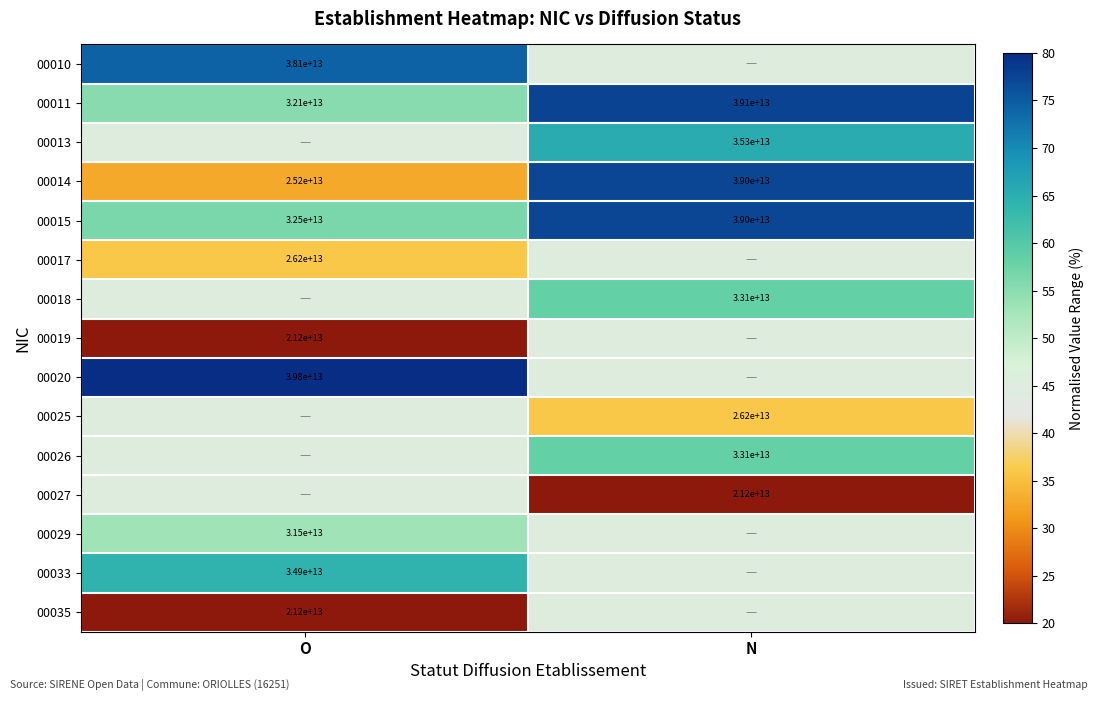

Which has a higher value, O or N?

O